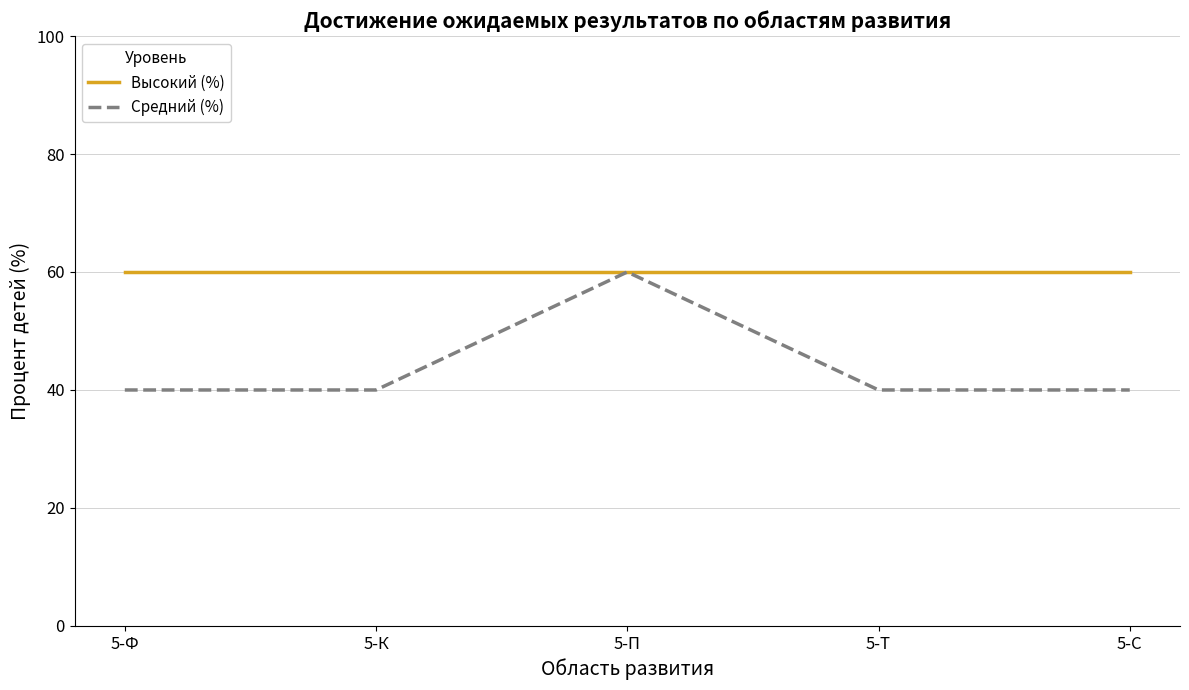

What is the sum of all Средний (%) values?

220